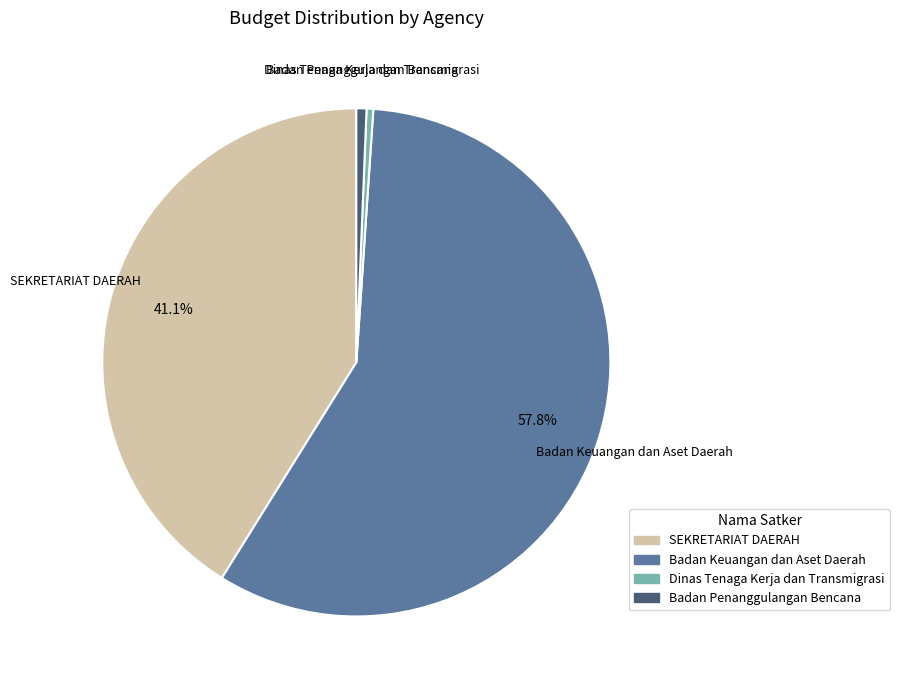

How many segments does this pie chart have?

4